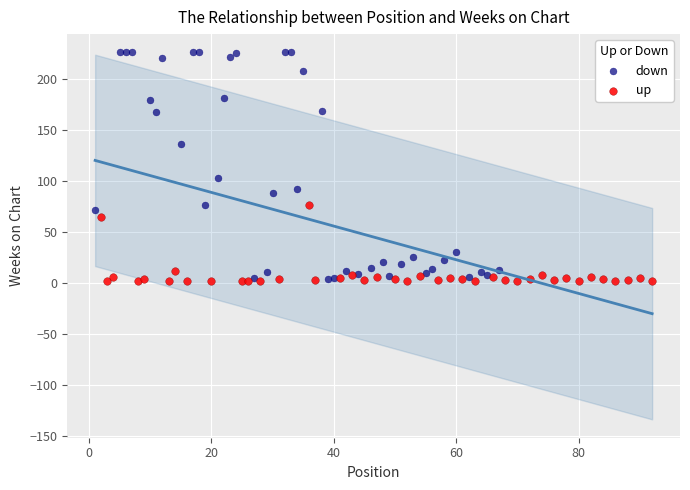

Which series contains the highest Y value?

down